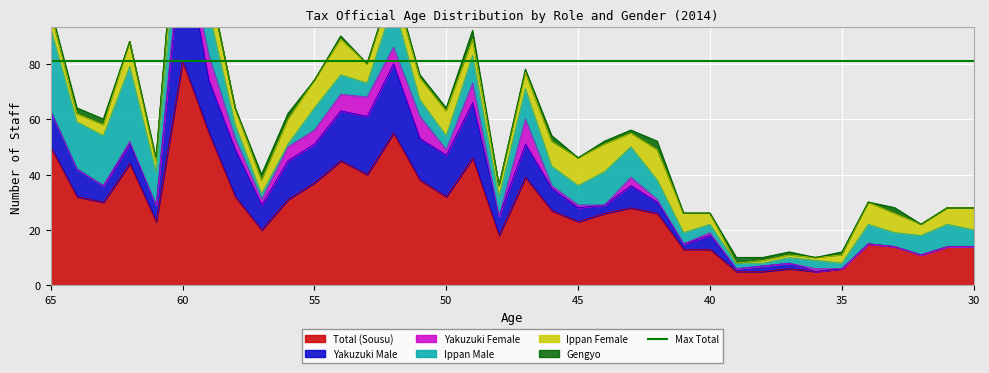

Reading left to right, extract all data points from this chart.

Total (Sousu): 65=50	64=32	63=30	62=44	61=23	60=81	59=55	58=32	57=20	56=31	55=37	54=45	53=40	52=55	51=38	50=32	49=46	48=18	47=39	46=27	45=23	44=26	43=28	42=26	41=13	40=13	39=5	38=5	37=6	36=5	35=6	34=15	33=14	32=11	31=14	30=14
Yakuzuki Male: 65=13	64=10	63=6	62=7	61=6	60=45	59=19	58=17	57=9	56=14	55=14	54=18	53=21	52=25	51=15	50=15	49=20	48=7	47=12	46=8	45=5	44=3	43=8	42=4	41=2	40=5	39=1	38=2	37=2	36=0	35=0	34=0	33=0	32=0	31=0	30=0
Yakuzuki Female: 65=0	64=0	63=0	62=1	61=0	60=3	59=9	58=4	57=2	56=5	55=5	54=6	53=7	52=6	51=8	50=2	49=7	48=0	47=9	46=1	45=1	44=0	43=3	42=1	41=0	40=1	39=0	38=0	37=0	36=1	35=0	34=0	33=0	32=0	31=0	30=0
Ippan Male: 65=30	64=17	63=18	62=27	61=12	60=18	59=16	58=5	57=2	56=1	55=8	54=7	53=5	52=16	51=6	50=5	49=10	48=7	47=11	46=7	45=7	44=12	43=11	42=7	41=4	40=3	39=2	38=1	37=2	36=3	35=2	34=7	33=5	32=7	31=8	30=6
Ippan Female: 65=6	64=3	63=4	62=9	61=4	60=14	59=11	58=6	57=5	56=9	55=10	54=13	53=7	52=7	51=8	50=9	49=6	48=4	47=6	46=9	45=10	44=10	43=5	42=11	41=7	40=4	39=0	38=1	37=1	36=1	35=3	34=8	33=7	32=4	31=6	30=8
Gengyo: 65=1	64=2	63=2	62=0	61=1	60=1	59=0	58=0	57=2	56=2	55=0	54=1	53=0	52=1	51=1	50=1	49=3	48=0	47=1	46=2	45=0	44=1	43=1	42=3	41=0	40=0	39=2	38=1	37=1	36=0	35=1	34=0	33=2	32=0	31=0	30=0